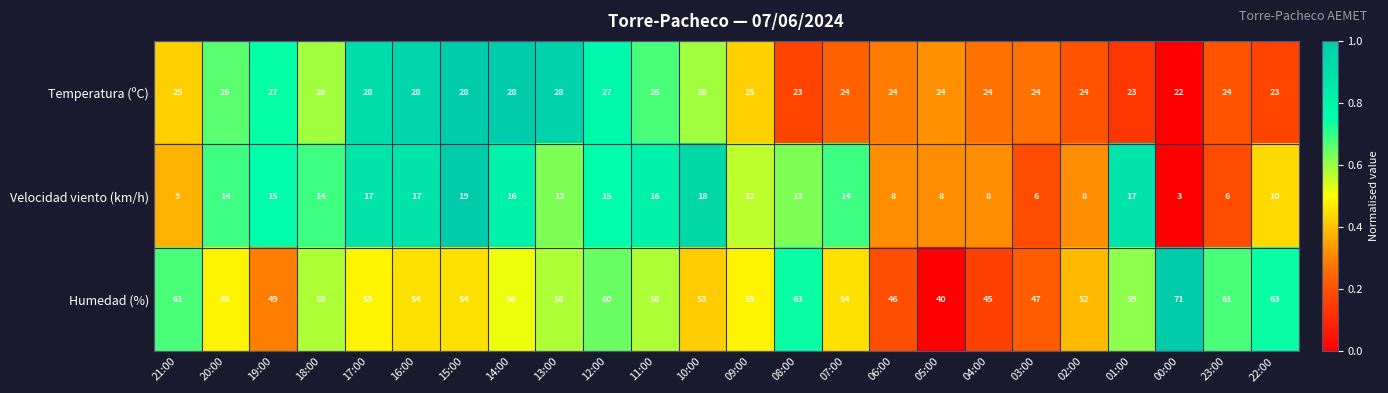

What is the sum of the Temperatura (ºC) values at 02:00 and 22:00?

47